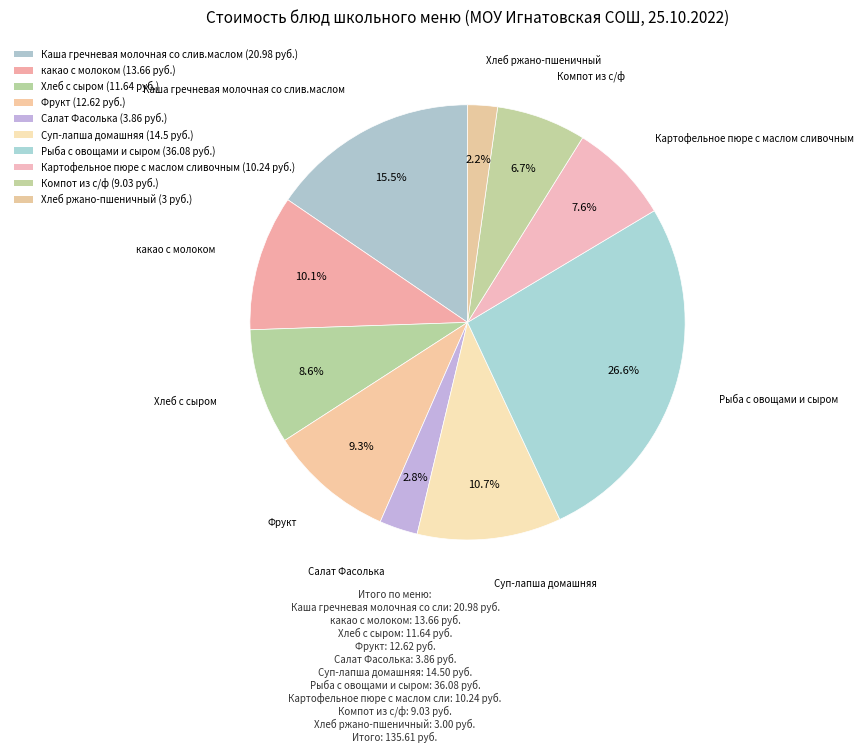

What percentage is NOT represented by Каша гречневая молочная со слив.маслом?

84.5%